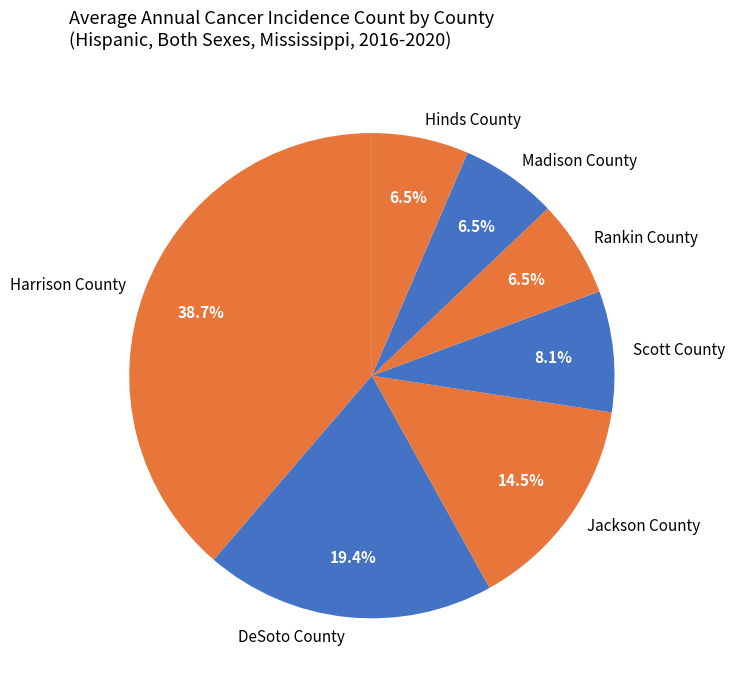

What portion of the pie excludes Scott County?

91.9%